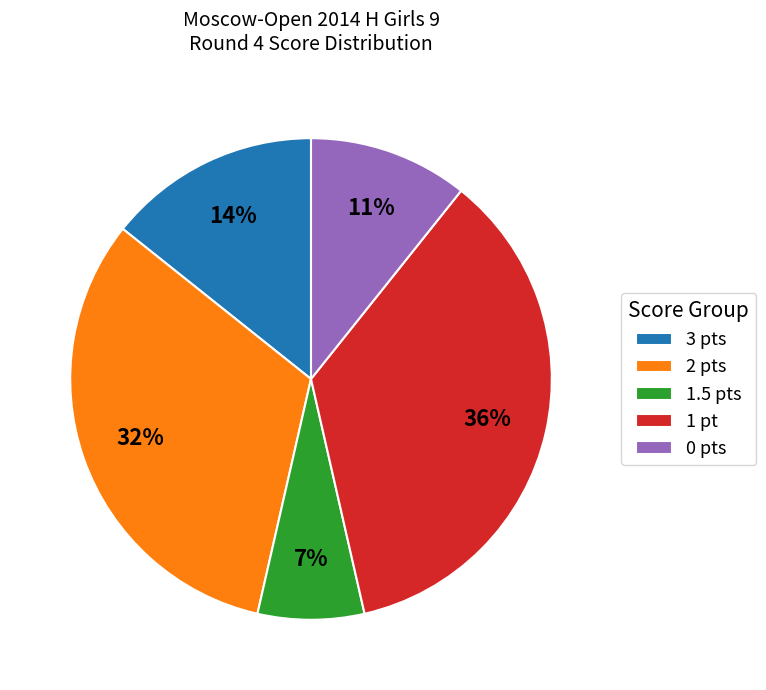

Do 1.5 pts and 3 pts together represent more than half of the pie?

No